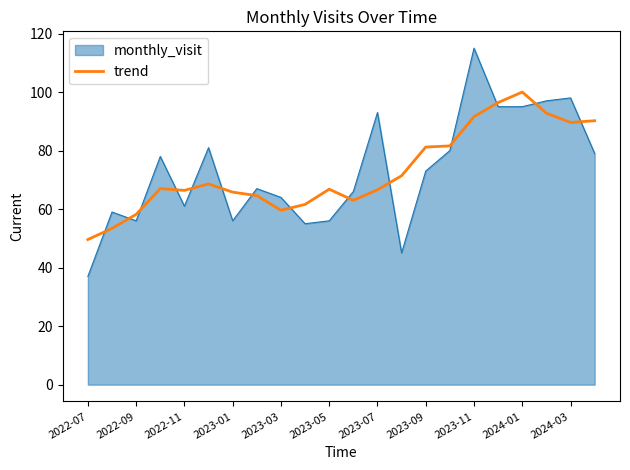

True or false: trend and monthly_visit cross at least once.

True